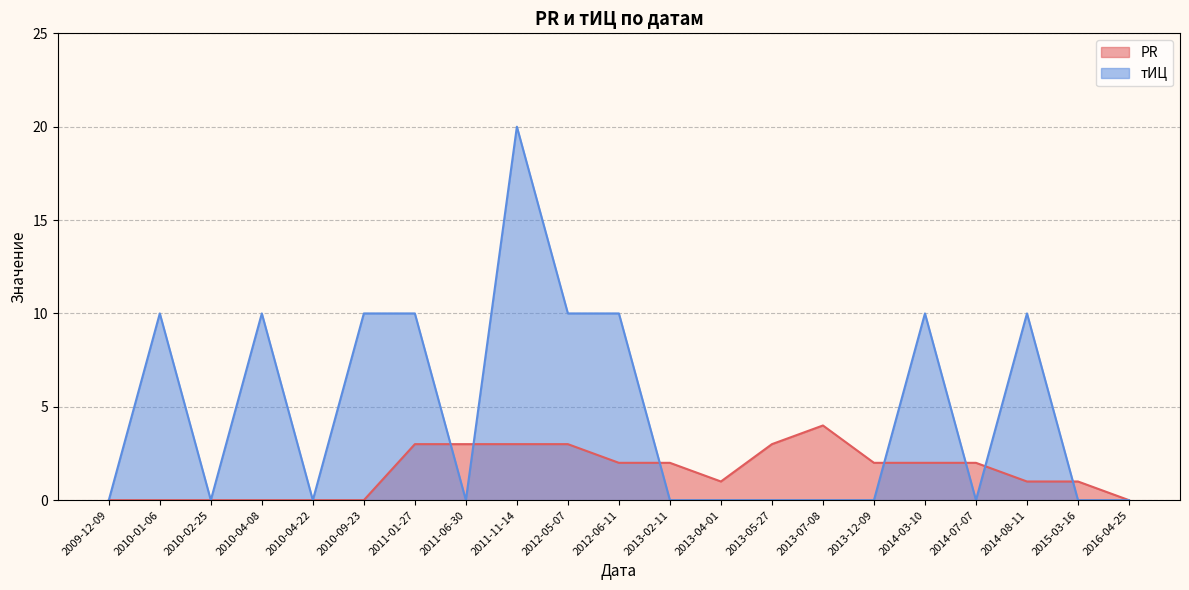

Does the chart have visible grid lines?

Yes